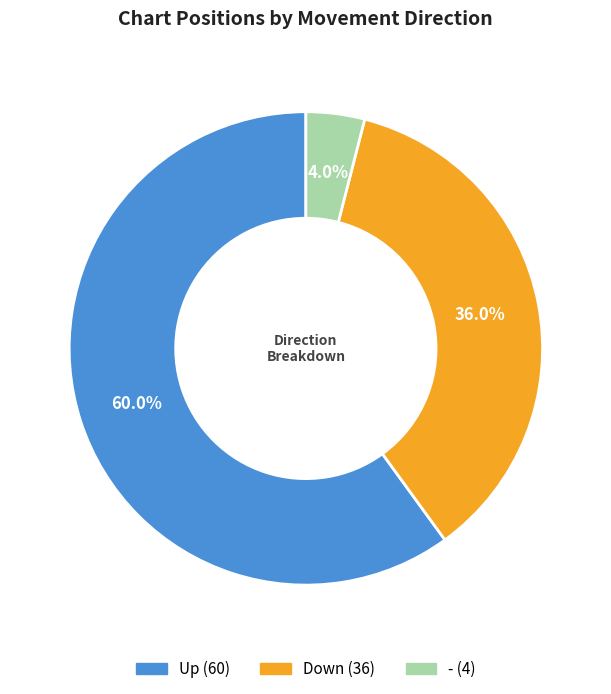

Is there any slice that represents more than half of the pie?

Yes